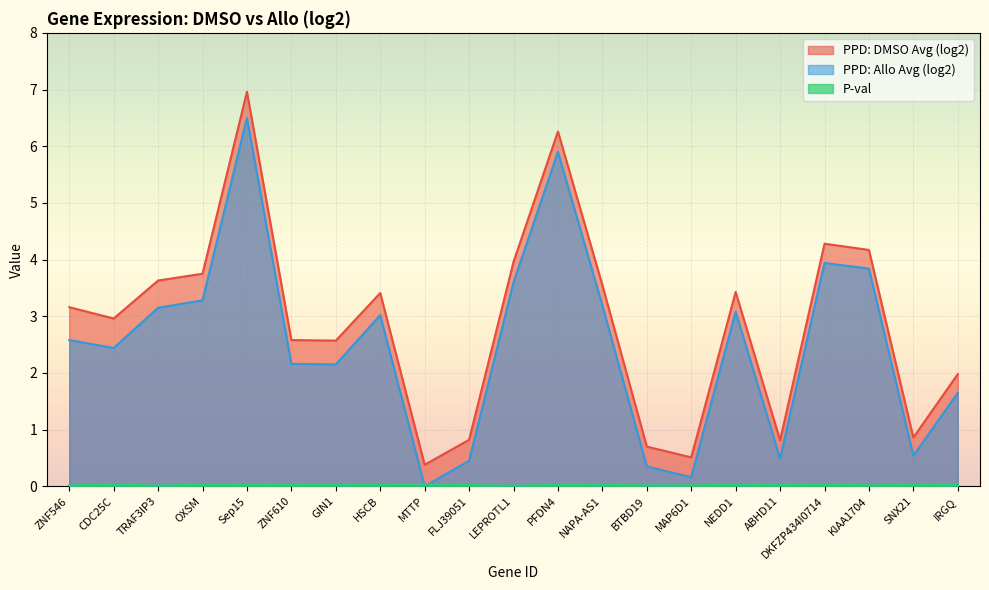

Is the value of P-val at HSCB greater than the value of PPD: DMSO Avg (log2) at IRGQ?

No